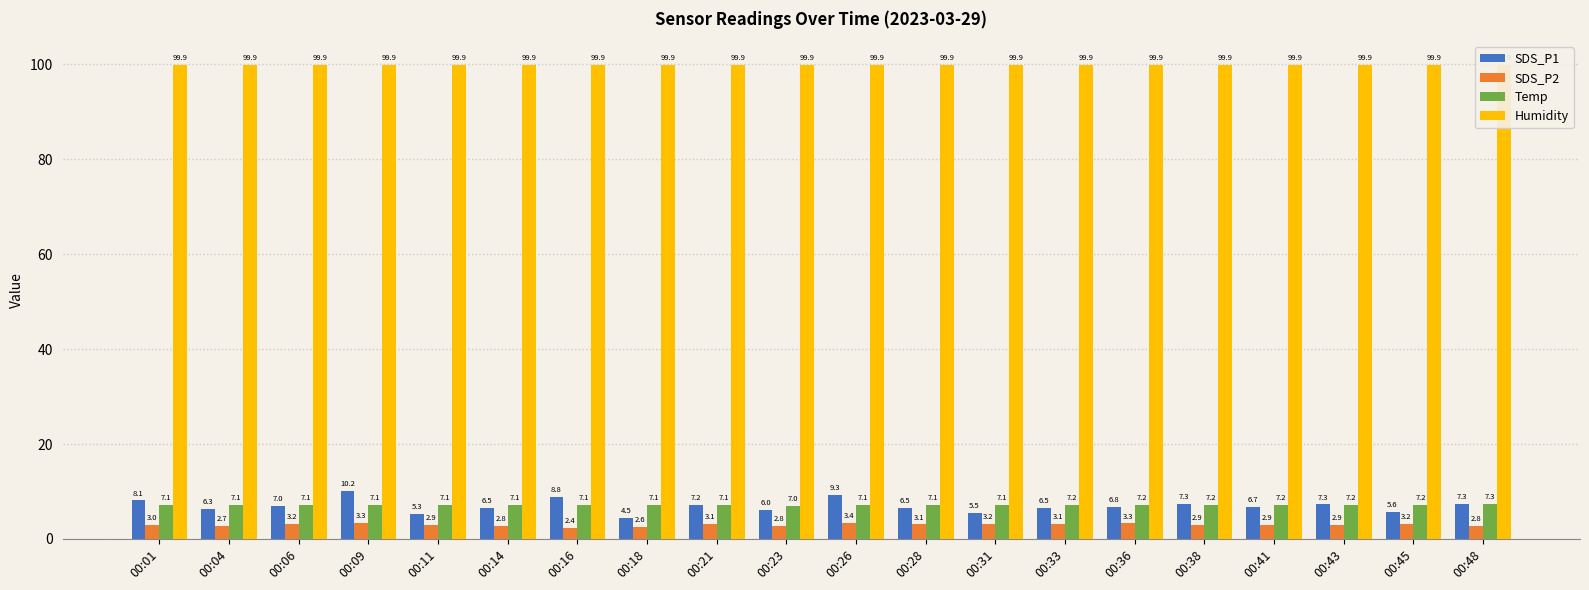

The SDS_P1 series shows 10.9 at 00:14. True or false?

False